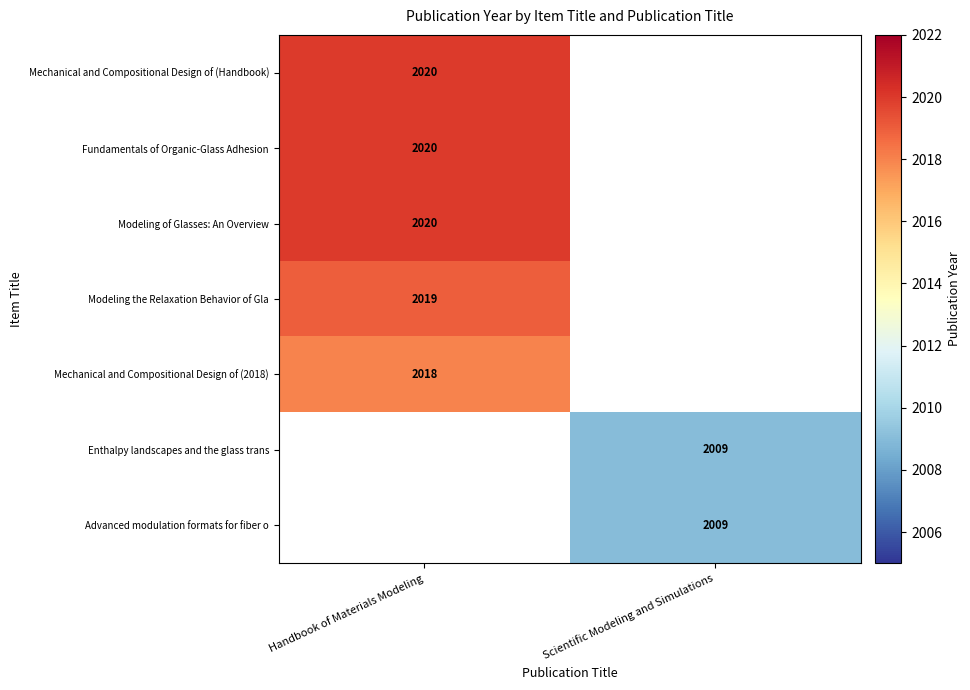

The Mechanical and Compositional Design of (2018) series shows 2018 at Handbook of Materials Modeling. True or false?

True